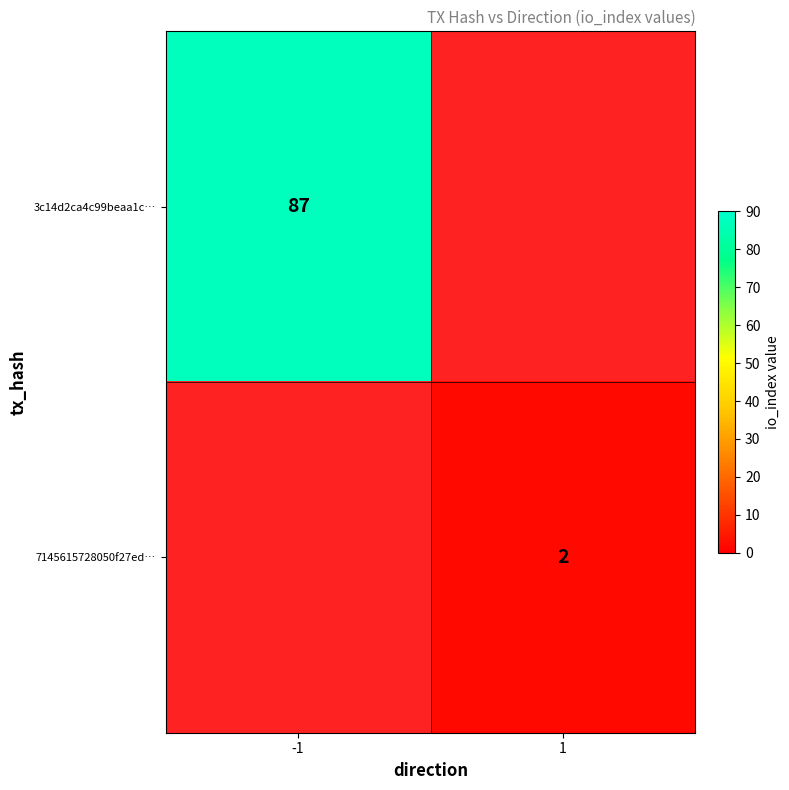

At how many categories does at least one series exceed 3?

1